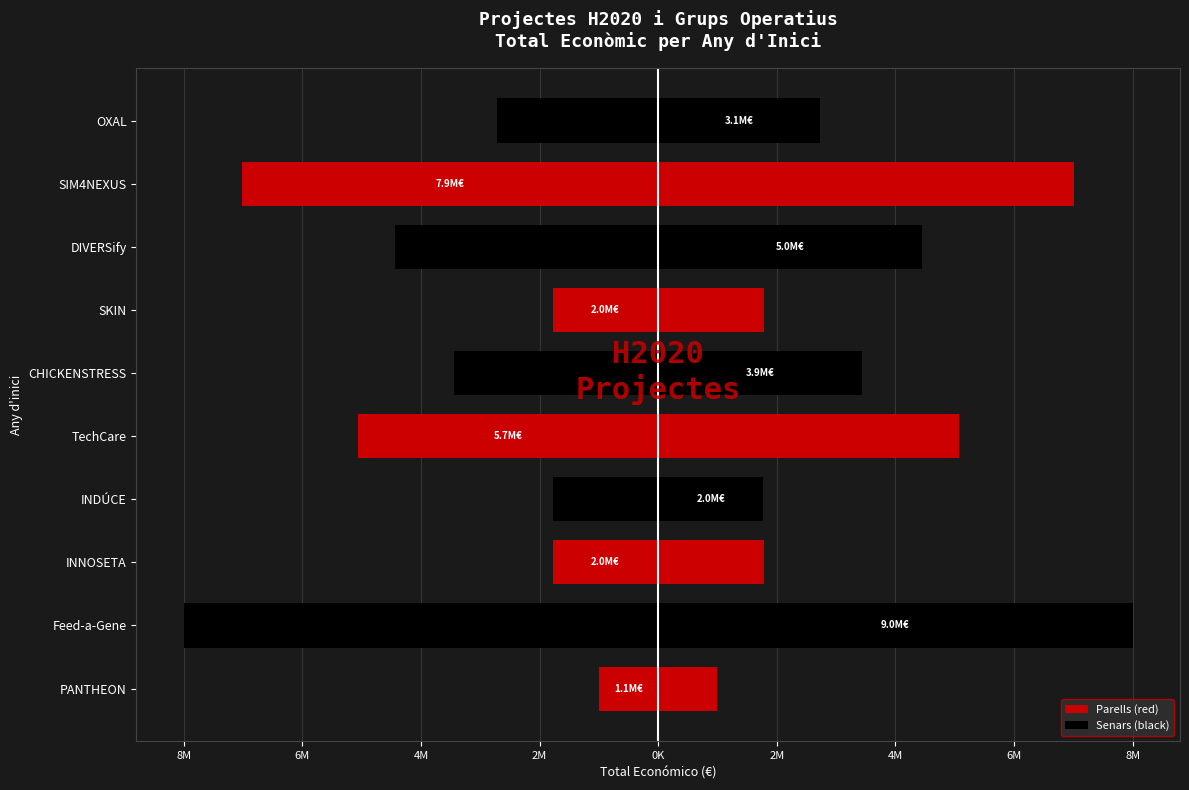

Rank the series by their average value, from lowest to highest.

Parells (red), Senars (black)